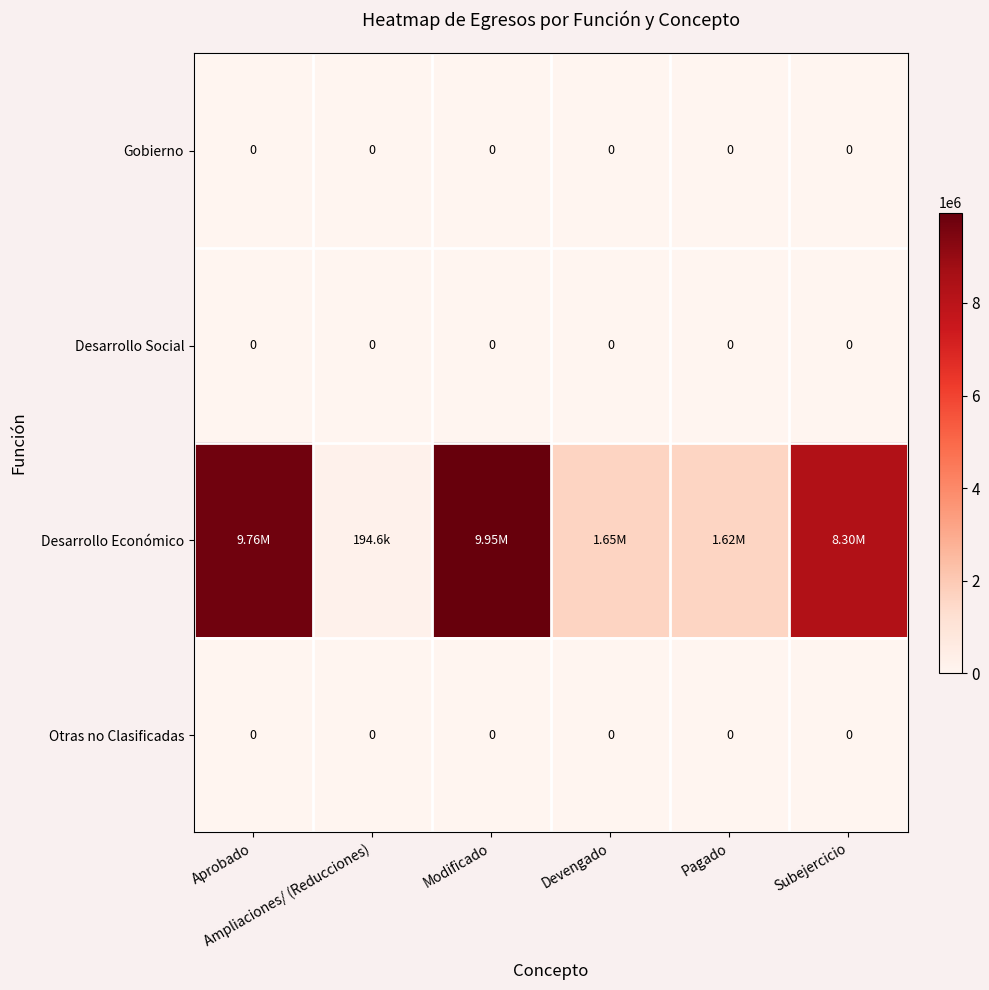

Is the value of Otras no Clasificadas at Ampliaciones/ (Reducciones) greater than the value of Gobierno at Ampliaciones/ (Reducciones)?

No